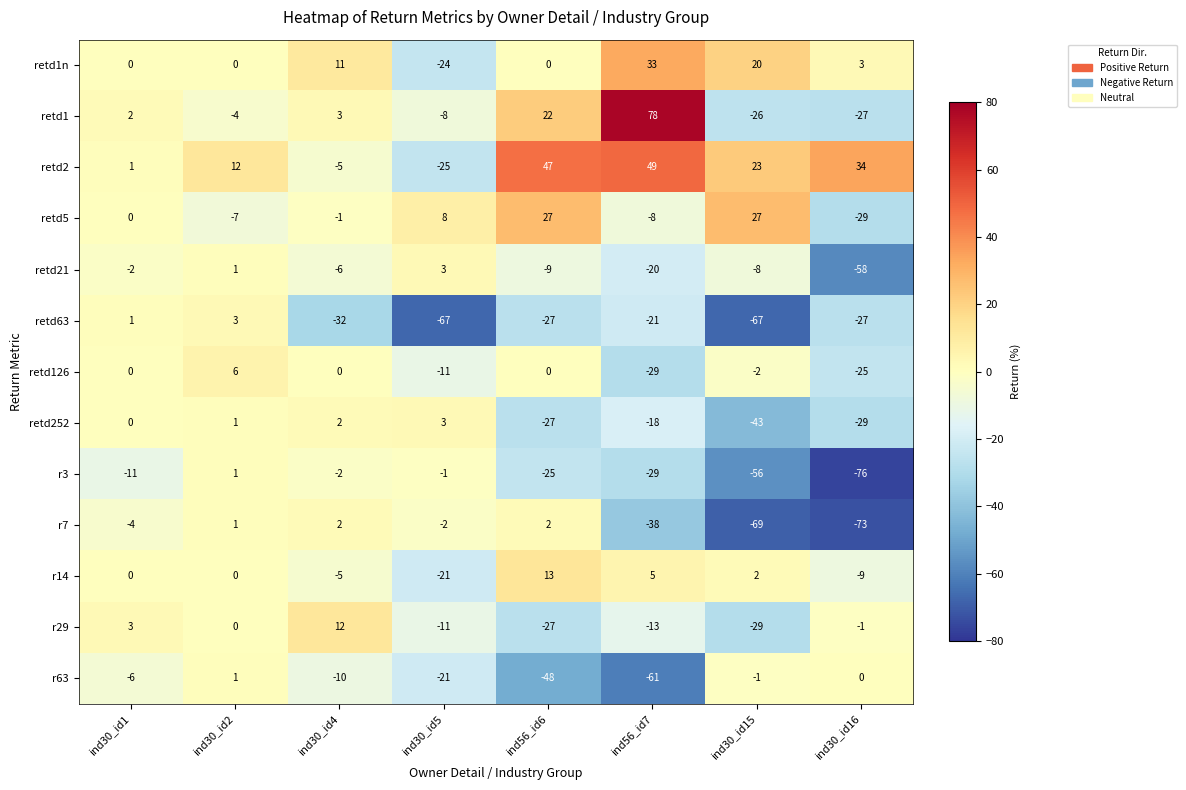

What is the sum of all retd63 values?

-237